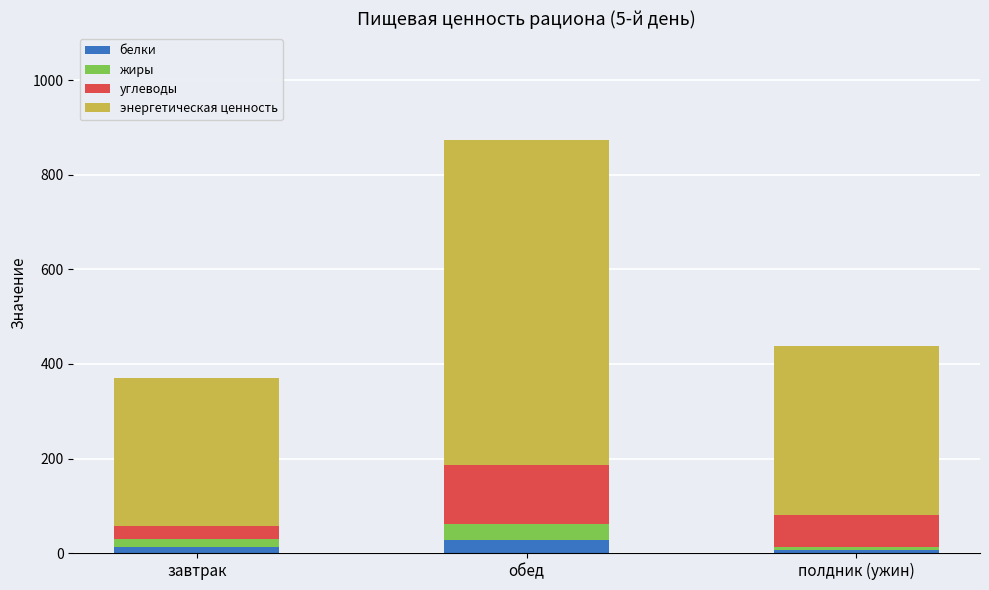

How many data points in белки are less than 12?

1